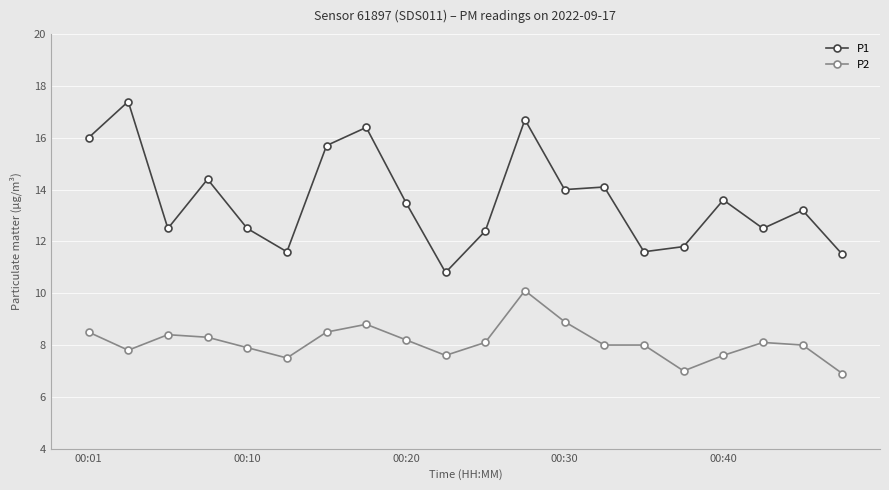

What is the value of the P2 point at the 11th from the left?

8.1